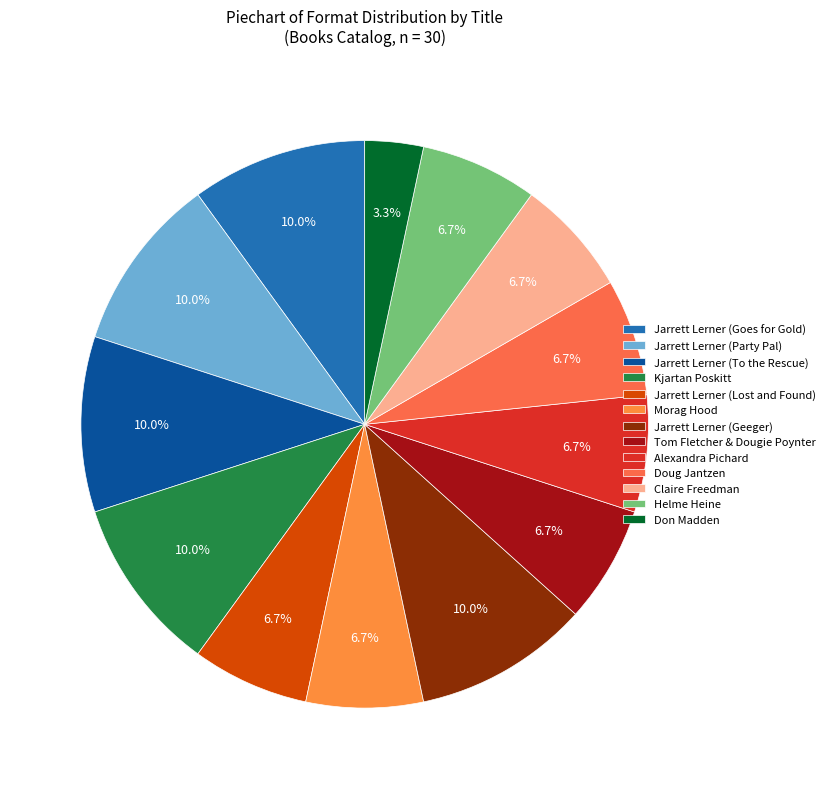

To the nearest percent, what is the difference between the Jarrett Lerner (To the Rescue) and Morag Hood slice percentages?

3%